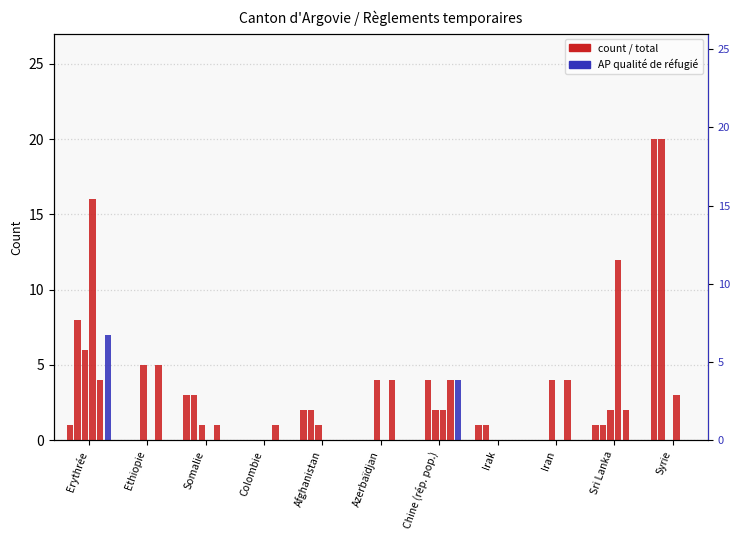

At which label does Admissions provisoires (col_2) first exceed 1?

Somalie